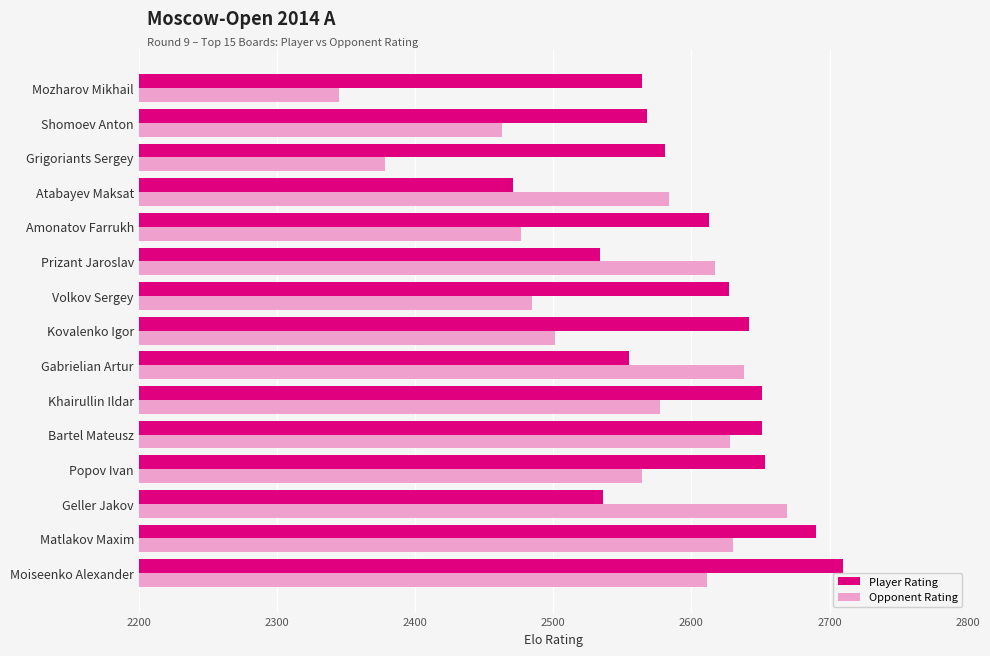

Is it true that Opponent Rating equals 709 at Geller Jakov?

False